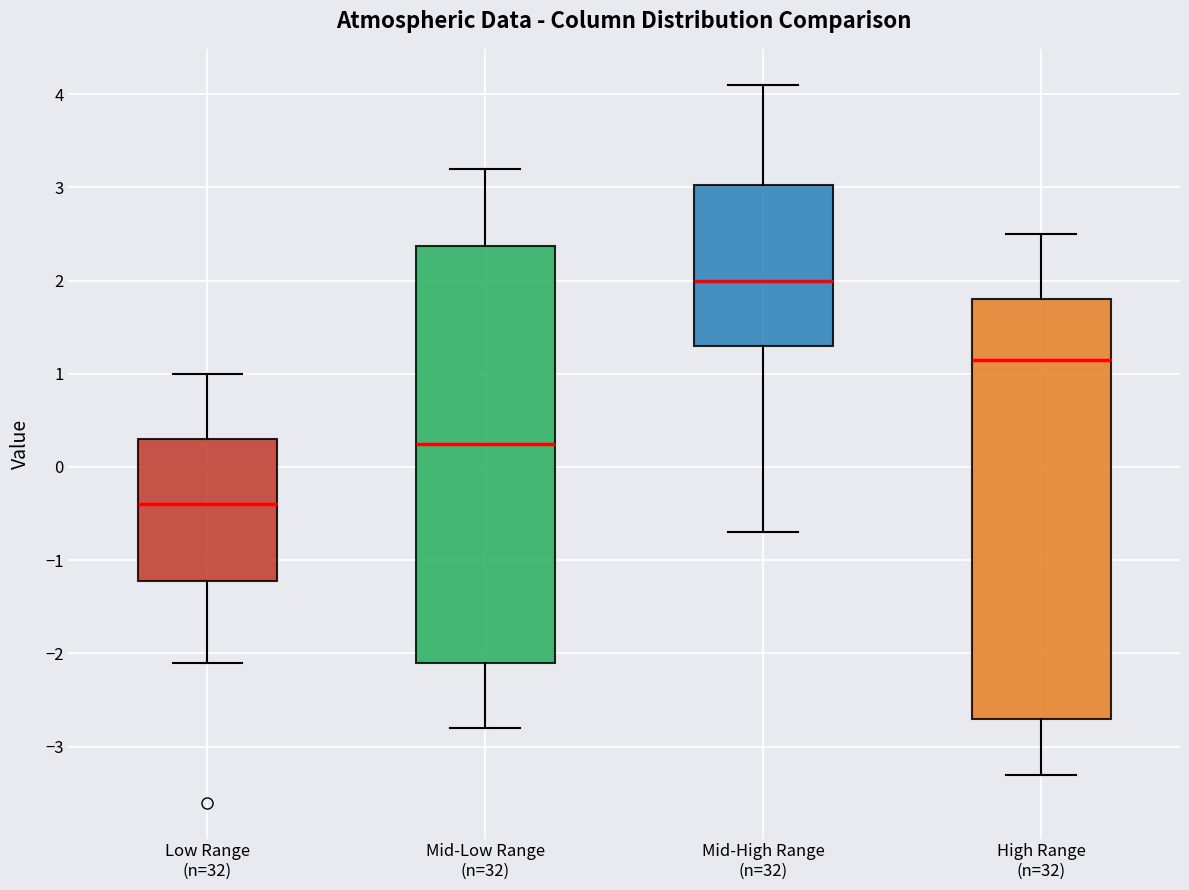

Which box's median line is the lowest?

Low Range (n=32)